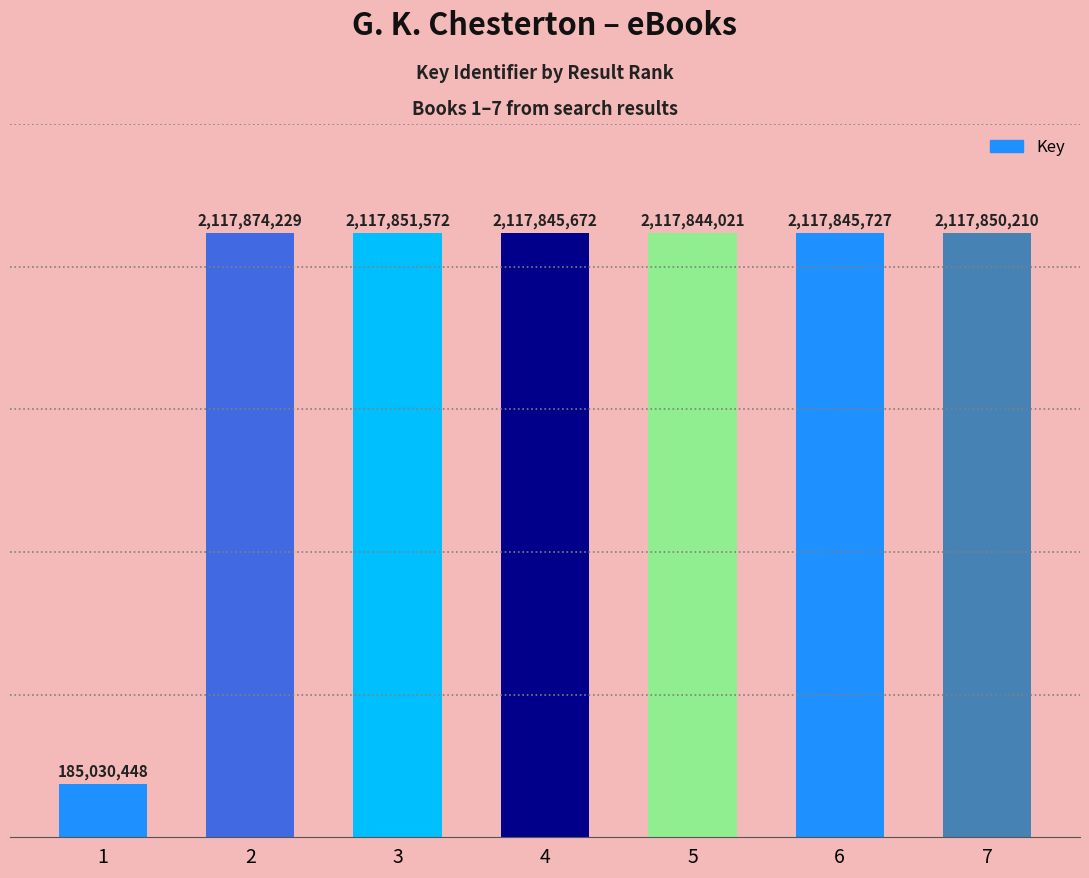

What is the difference between the maximum and minimum values?

1932843781